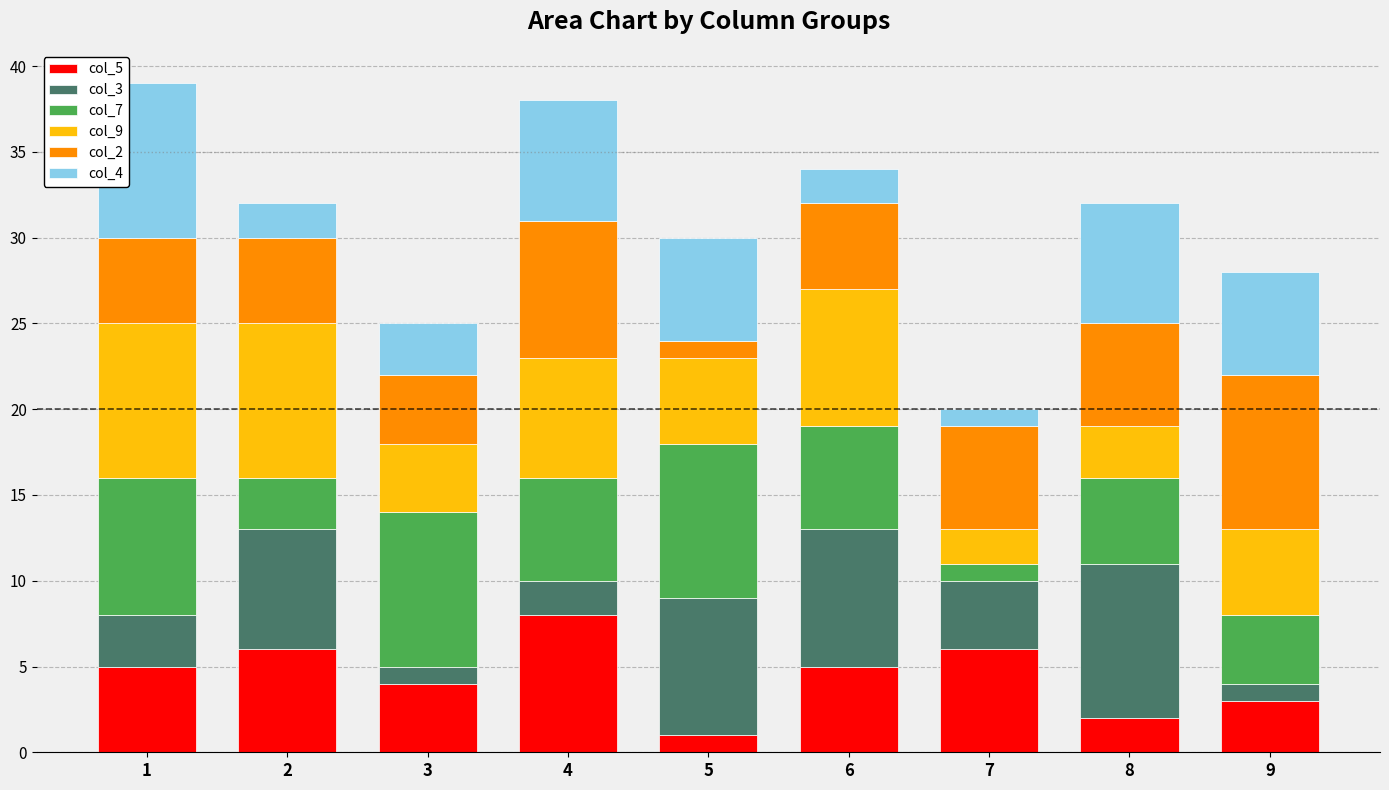

Is it true that col_5 equals 6 at 2?

True